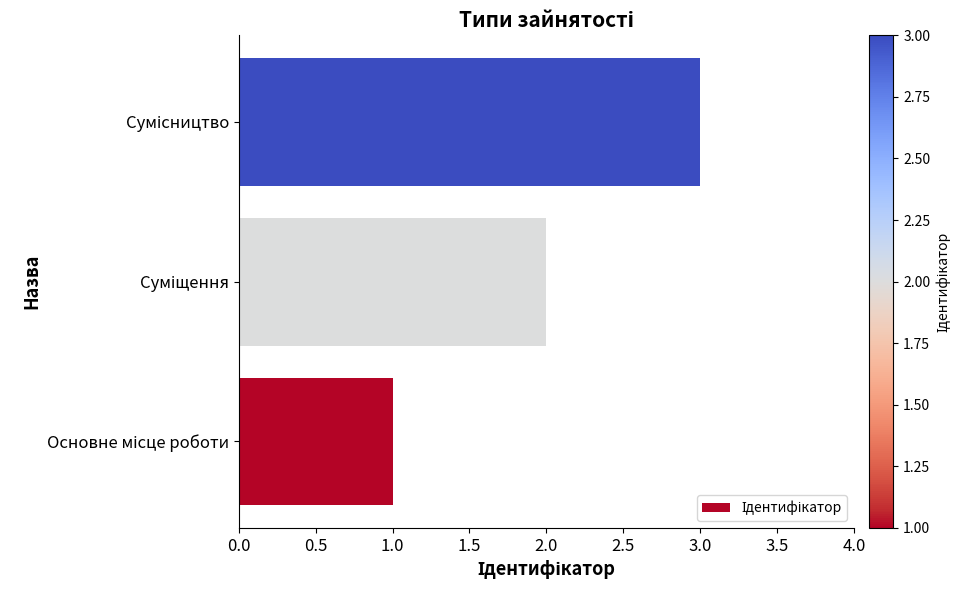

Does the chart contain any negative values?

No